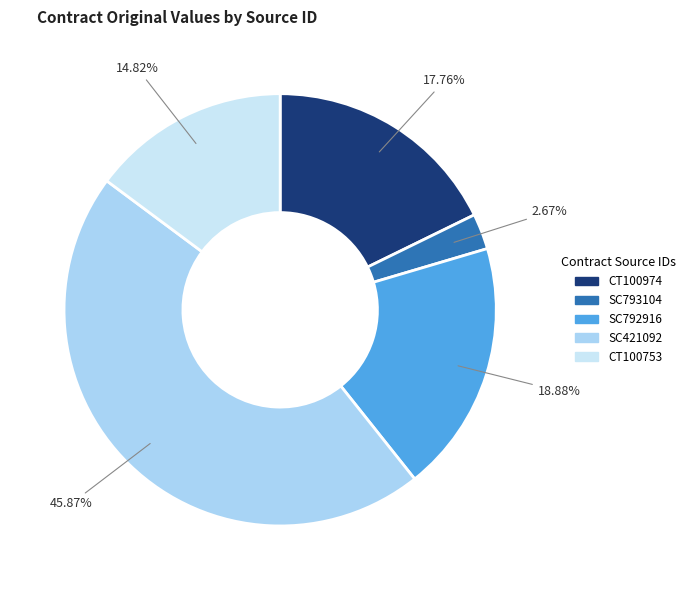

Approximately how many times larger is the value at SC421092 compared to SC793104?

17.2